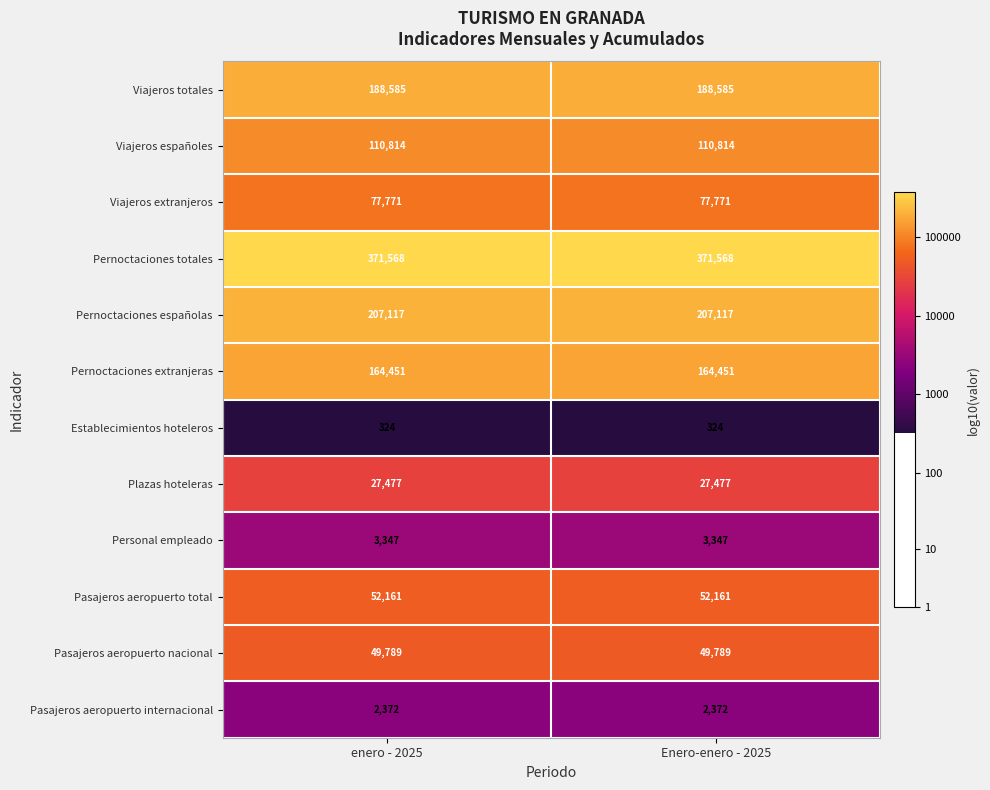

What is the spread (max minus min) of values at Enero-enero - 2025?

371244